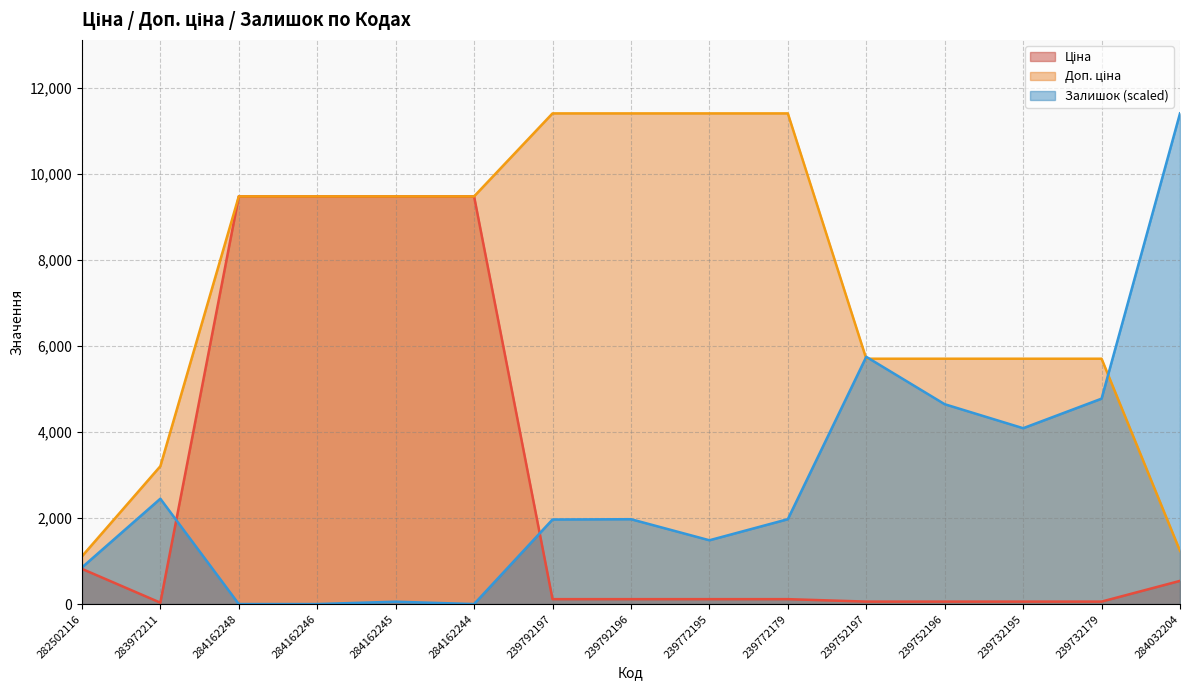

What is the label of the 13th point from the left?

239732195